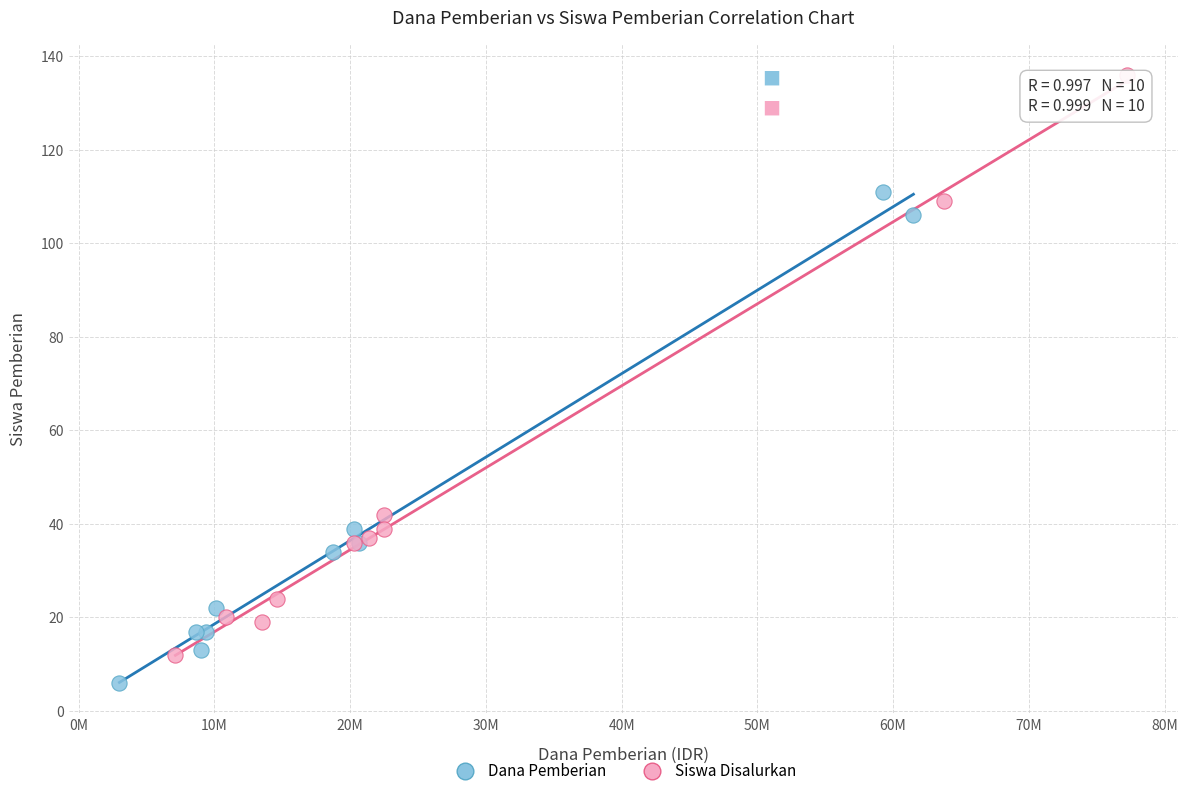

Which series contains the lowest Y value?

Dana Pemberian